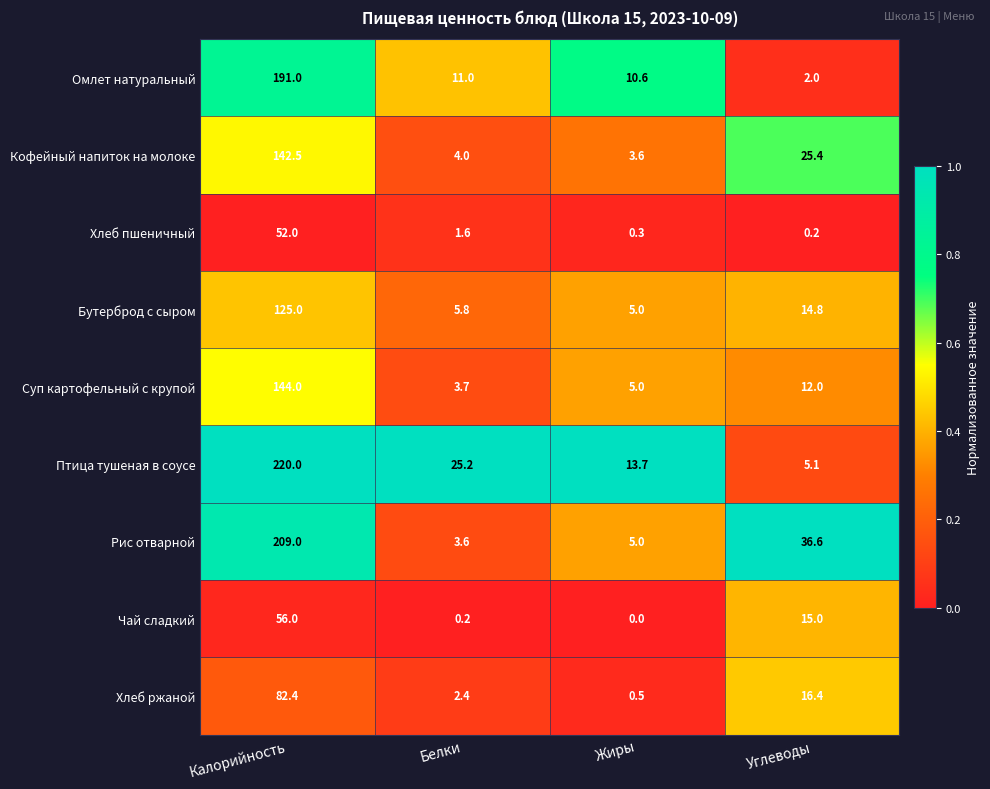

At which category does the chart reach its minimum across all series?

Жиры